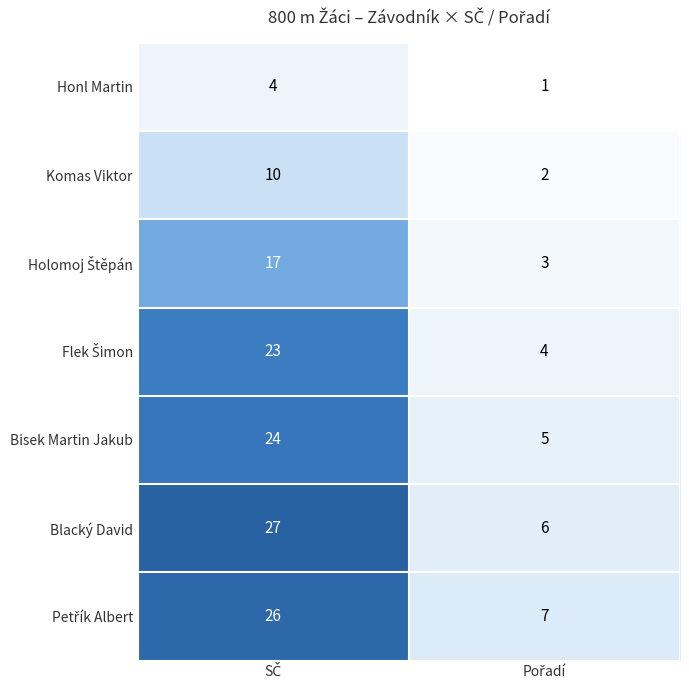

Which series has the largest range (max minus min)?

Blacký David